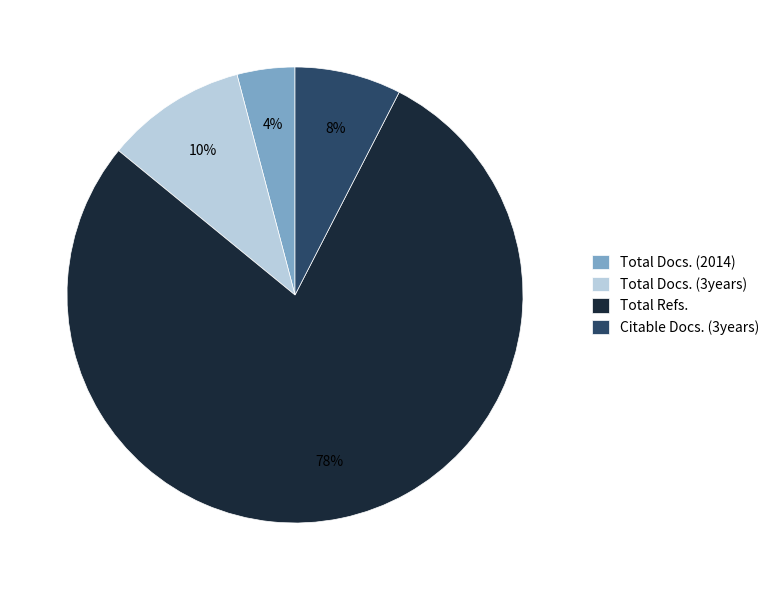

To the nearest percent, what portion does Citable Docs. (3years) represent?

8%